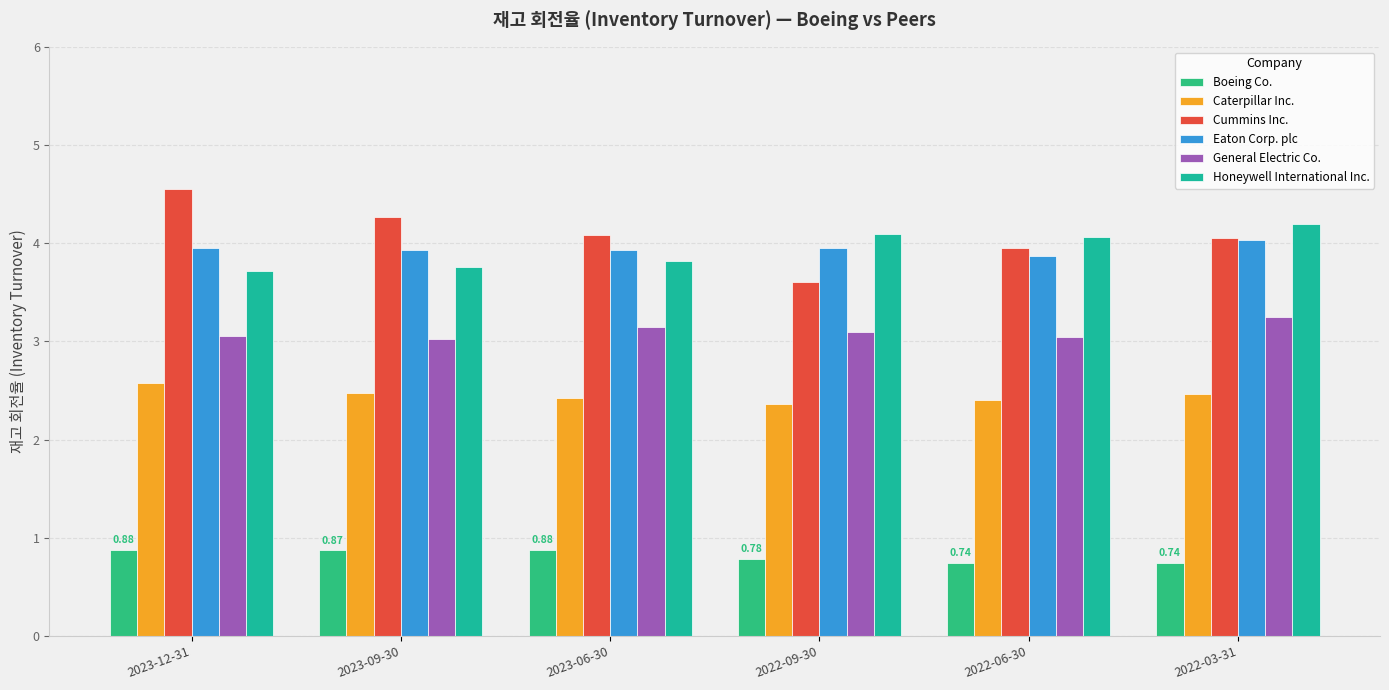

Which series has the widest spread of values?

Cummins Inc.